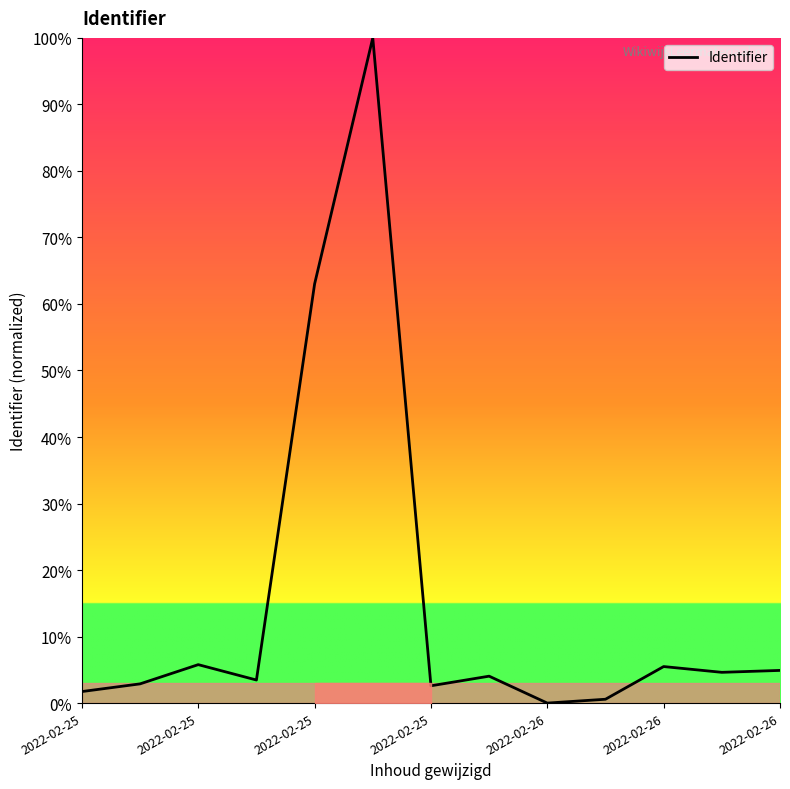

What is the difference between the maximum and minimum values?

100.0